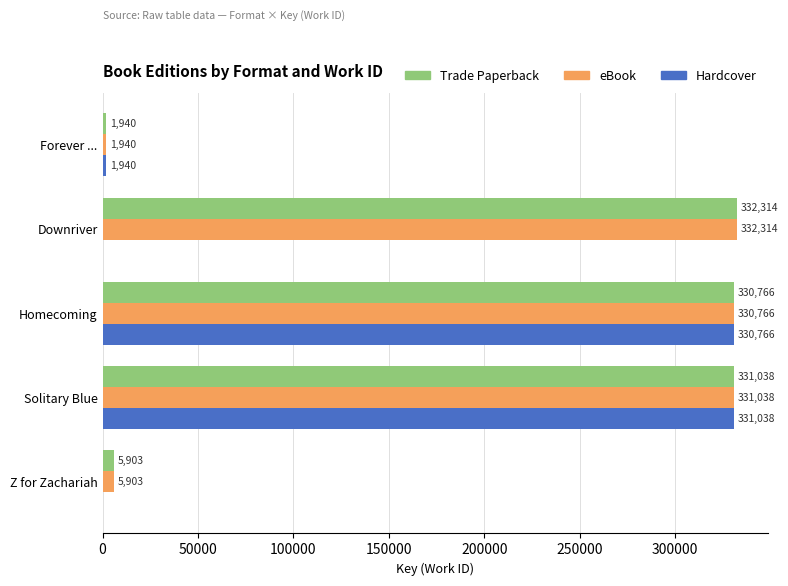

What value does the Trade Paperback series have at Downriver, to the nearest 50?

332300